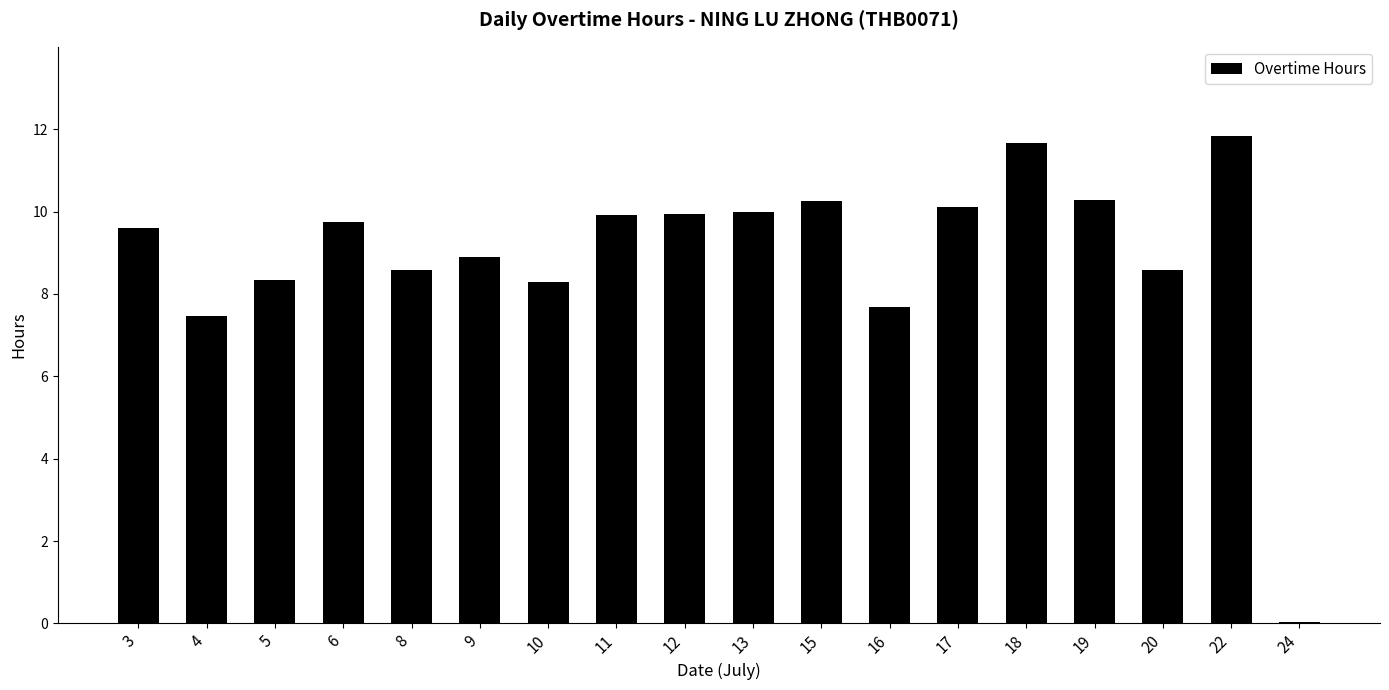

What value does the data have at 8?

8.6